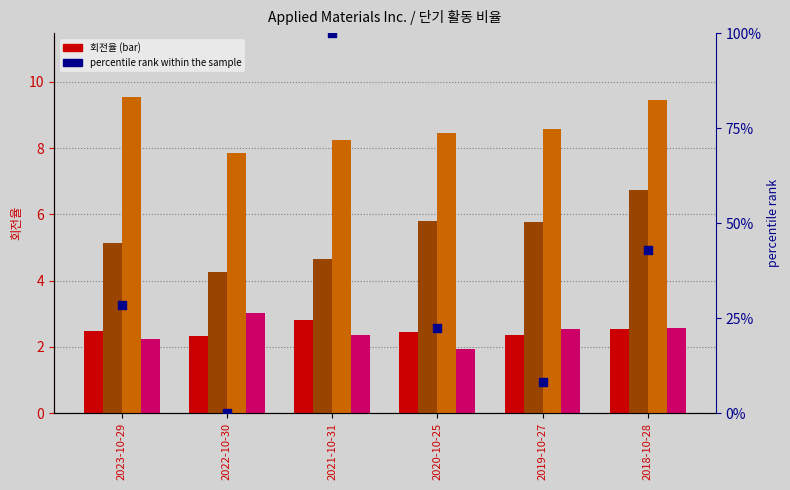

What is the total value across all series at 2021-10-31?

118.1